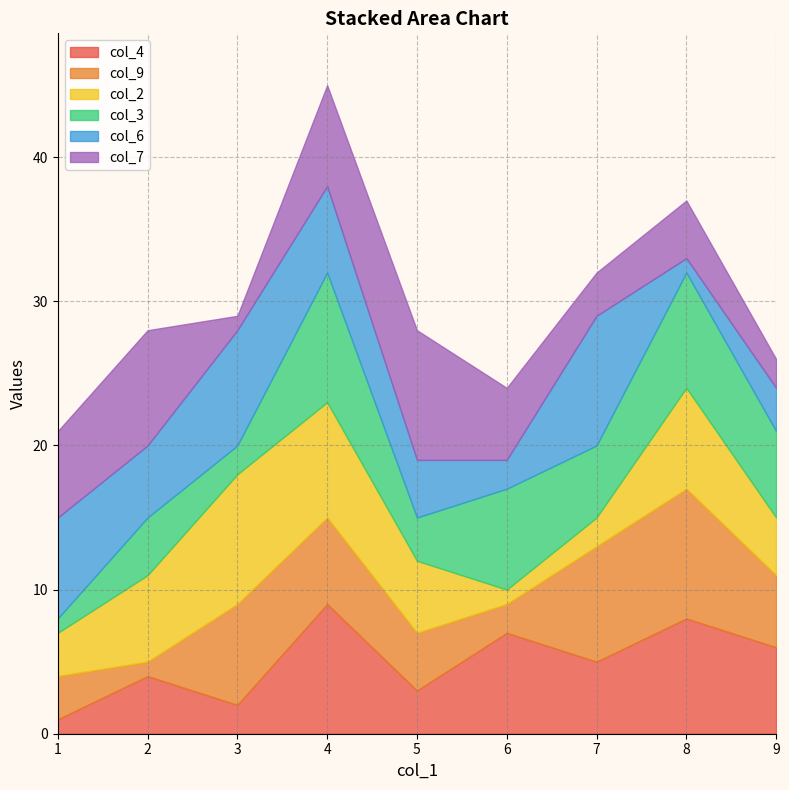

Reading right to left, what are all the values shown in this chart?

col_4: 6	8	5	7	3	9	2	4	1
col_9: 5	9	8	2	4	6	7	1	3
col_2: 4	7	2	1	5	8	9	6	3
col_3: 6	8	5	7	3	9	2	4	1
col_6: 3	1	9	2	4	6	8	5	7
col_7: 2	4	3	5	9	7	1	8	6